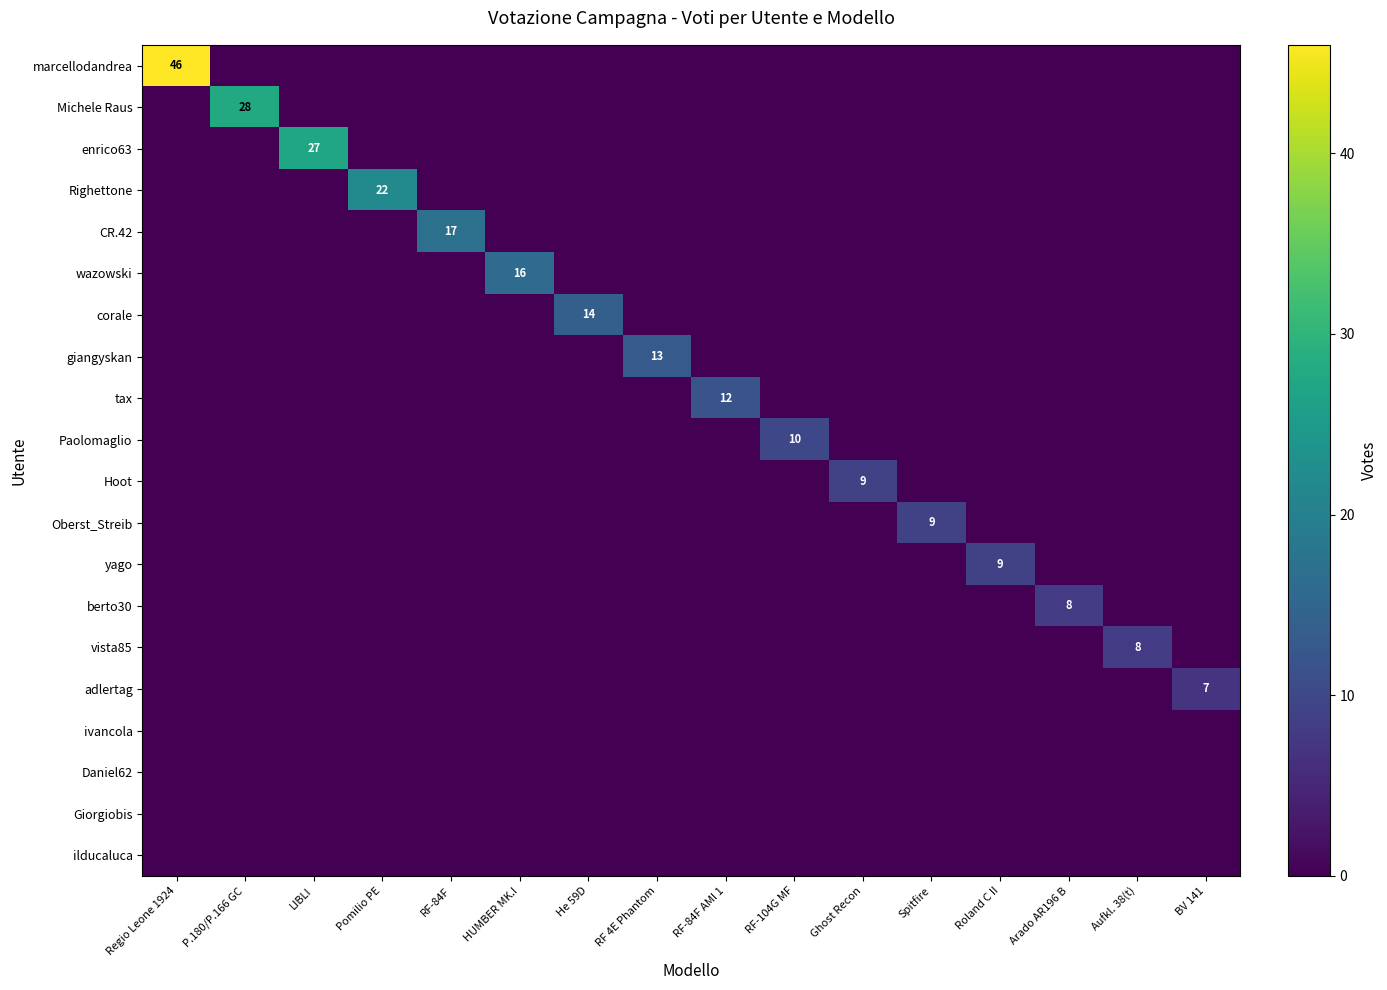

What is the highest value of the adlertag series?

7